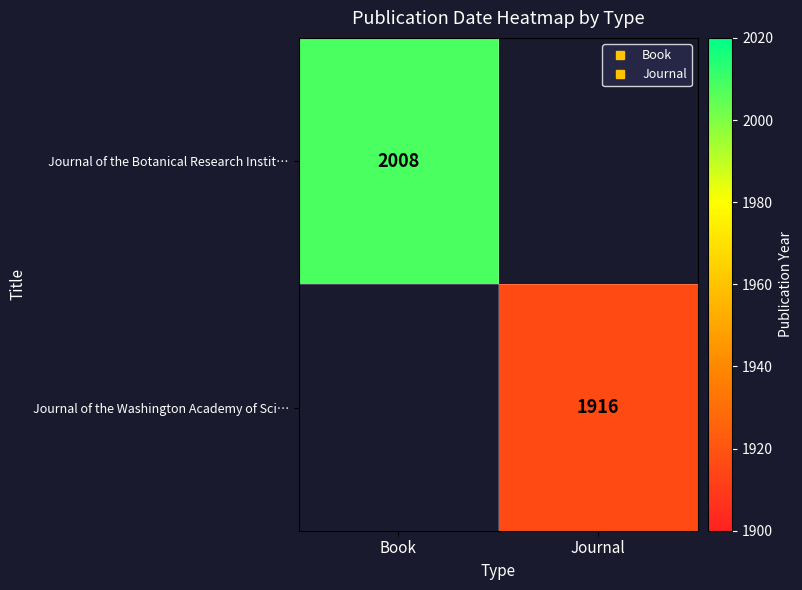

Count the number of categories in the chart.

2